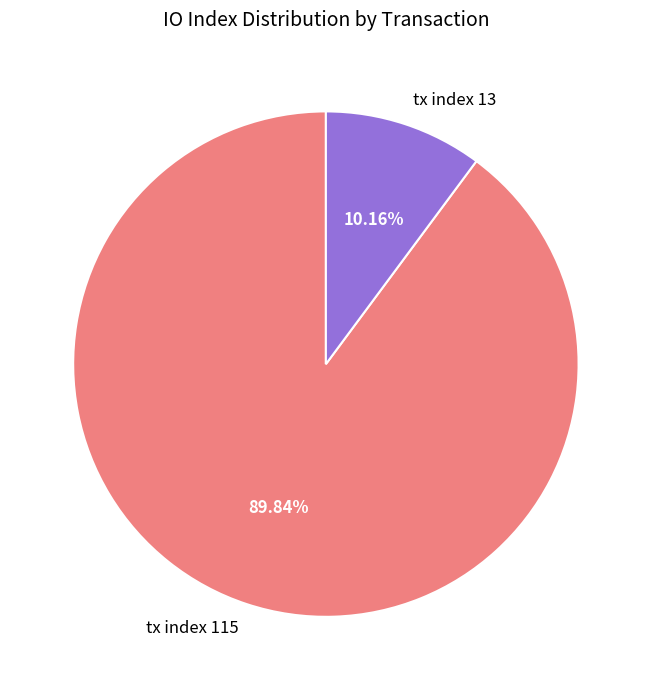

How many segments does this pie chart have?

2